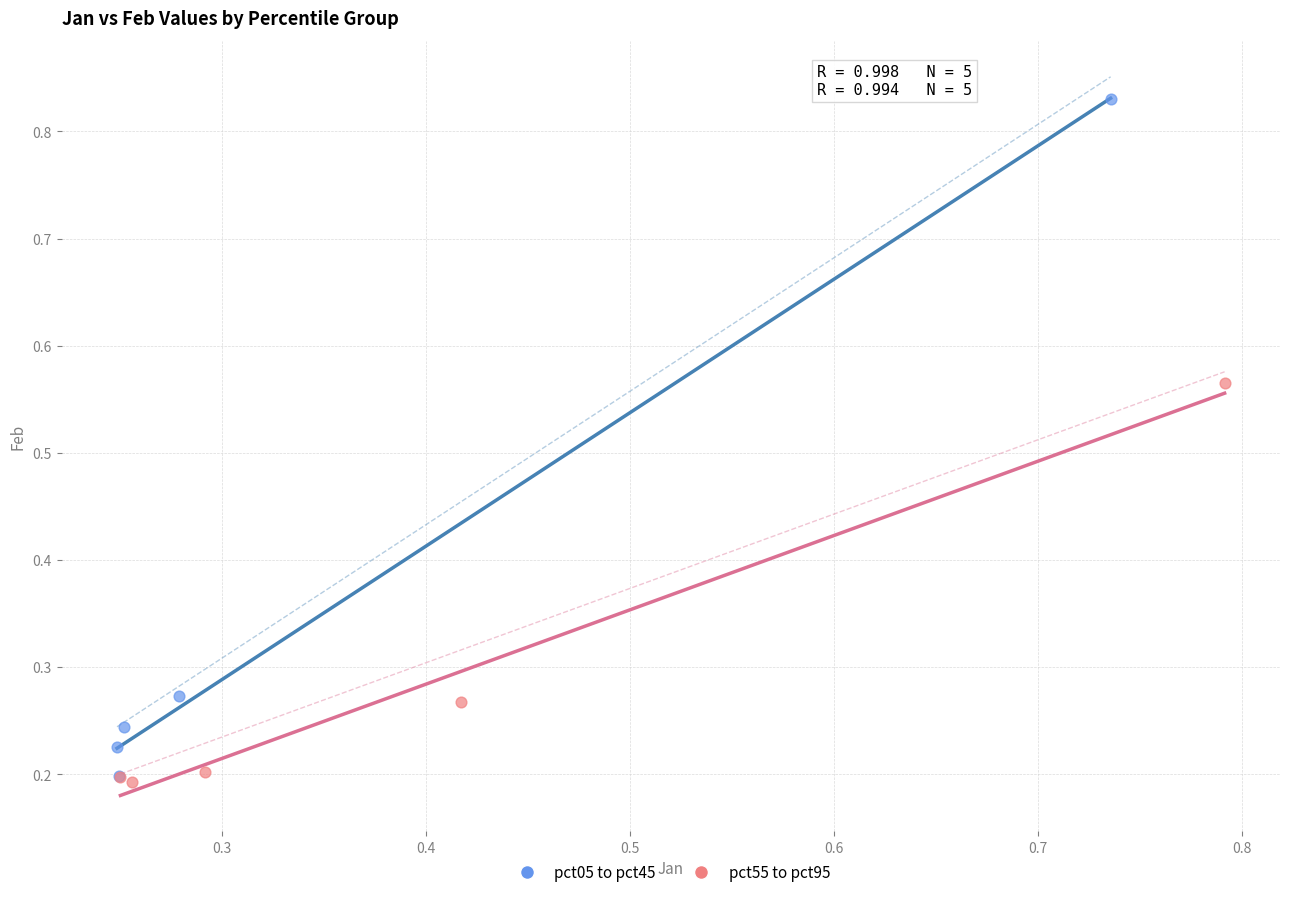

What are all the series names shown in the legend?

pct05 to pct45, pct55 to pct95